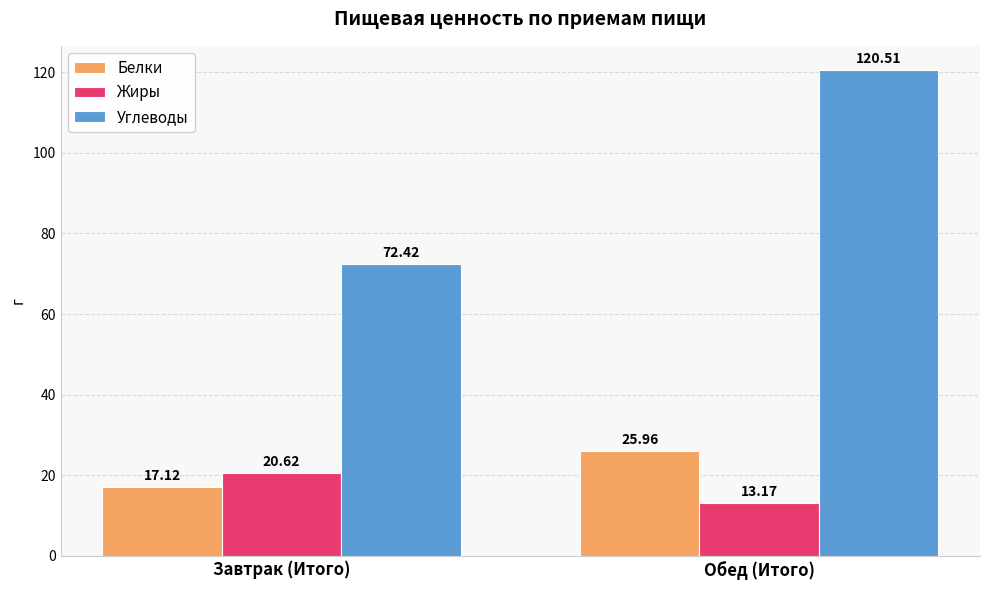

What value does the Жиры series have at Обед (Итого)?

13.2